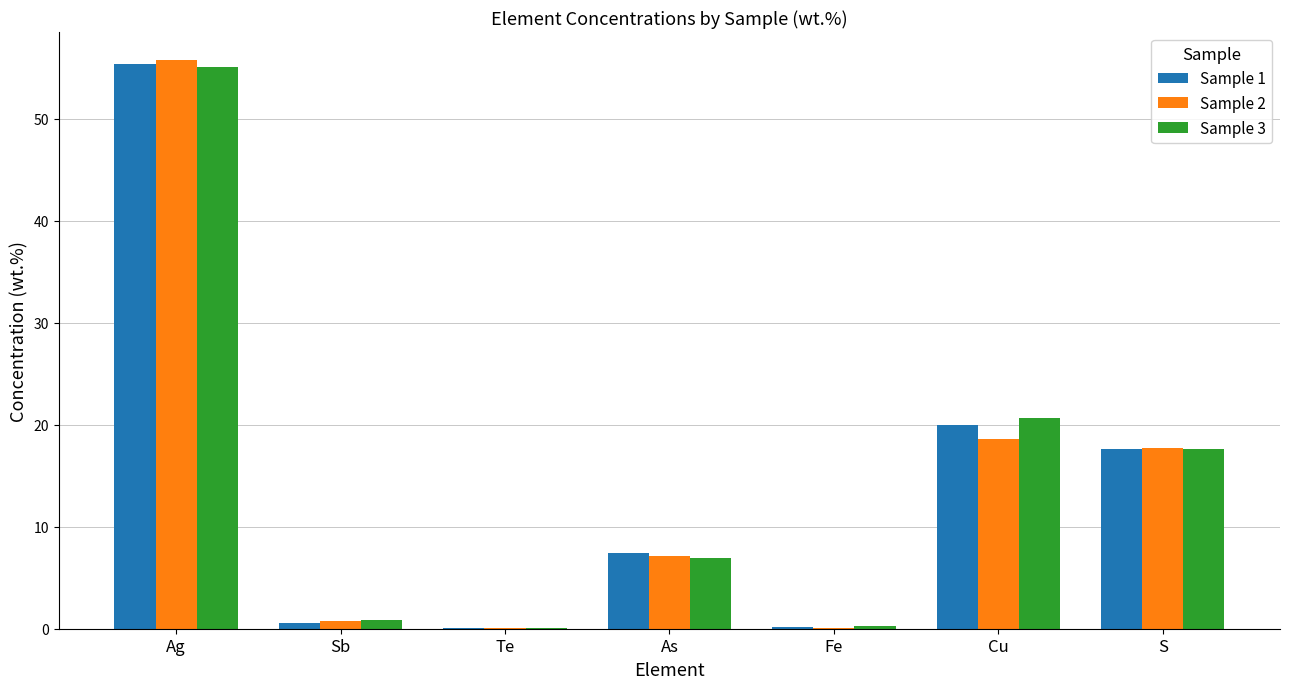

What is the greatest value displayed?

55.7